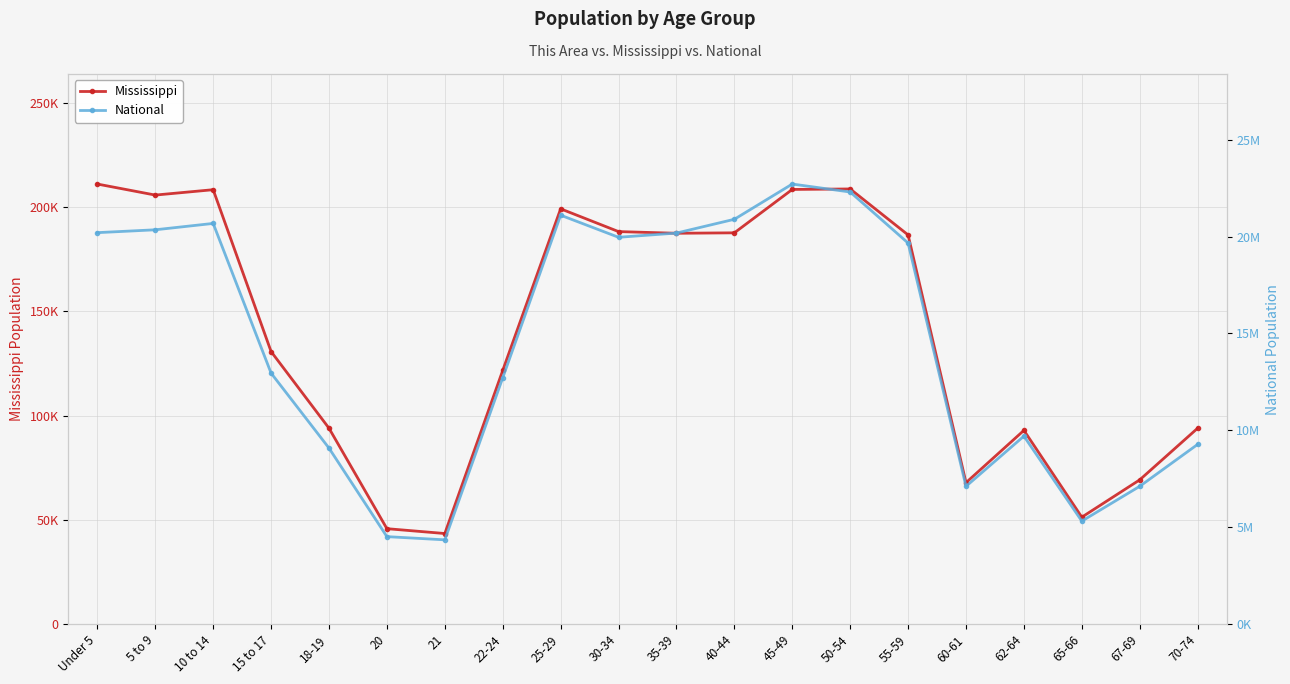

Where is the first local maximum for Mississippi?

10 to 14